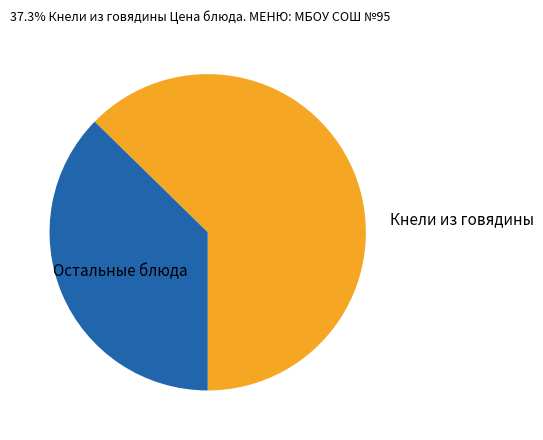

Is there any slice that represents more than half of the pie?

Yes